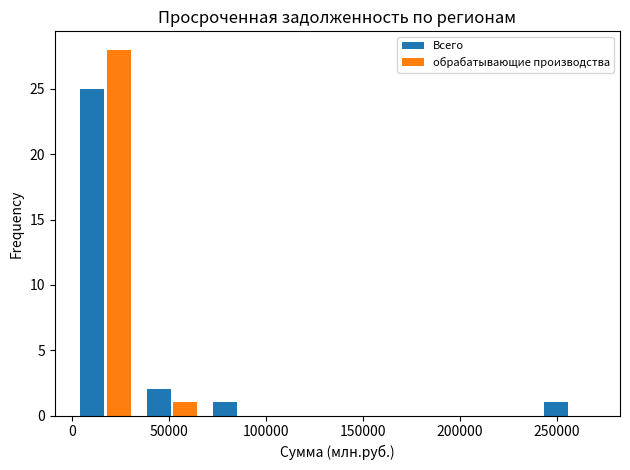

In the Всего series, which range on the x-axis has the tallest bar?

0 to 35000